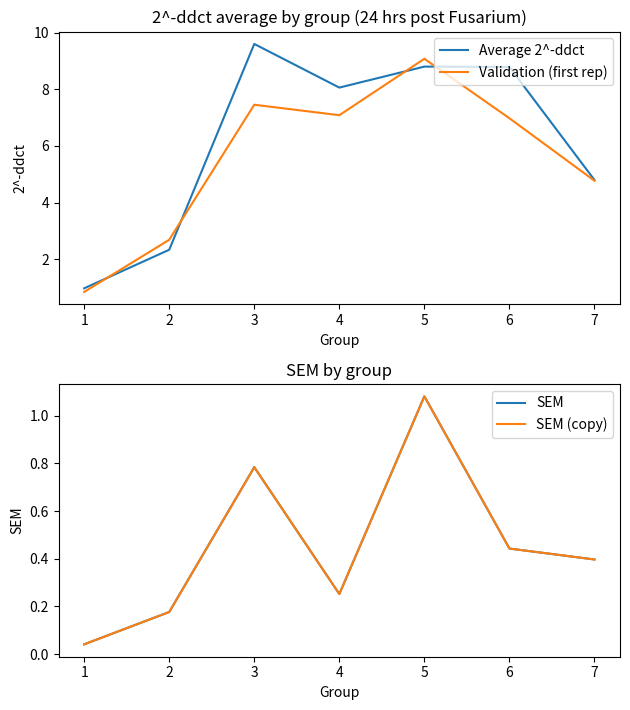

What is the average value of the SEM (copy) series?

0.5